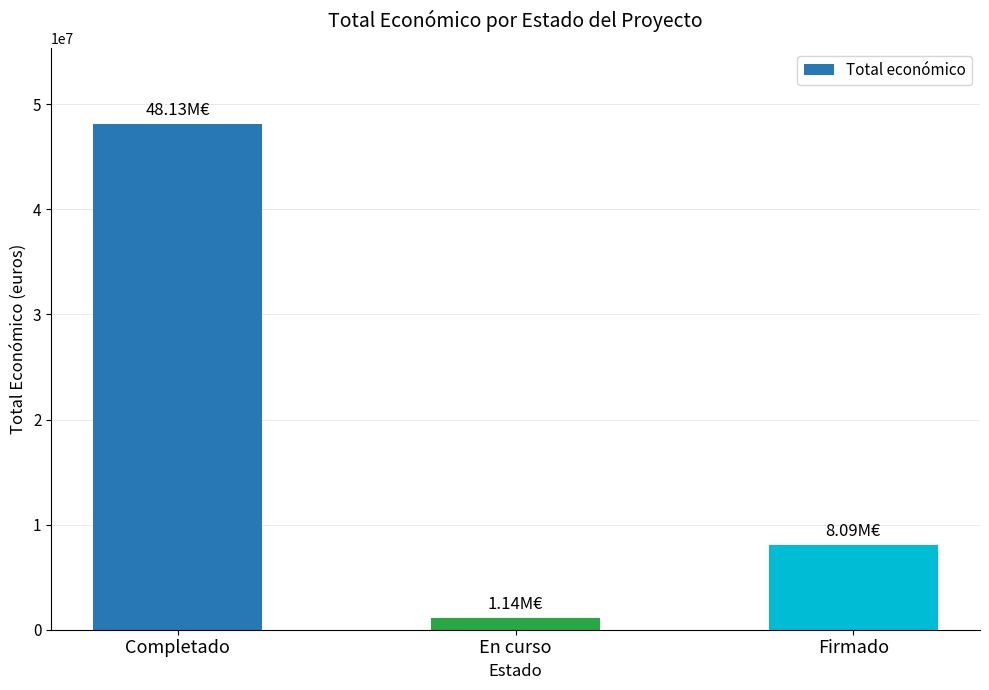

How many values are between 1138551 and 48127755?

3